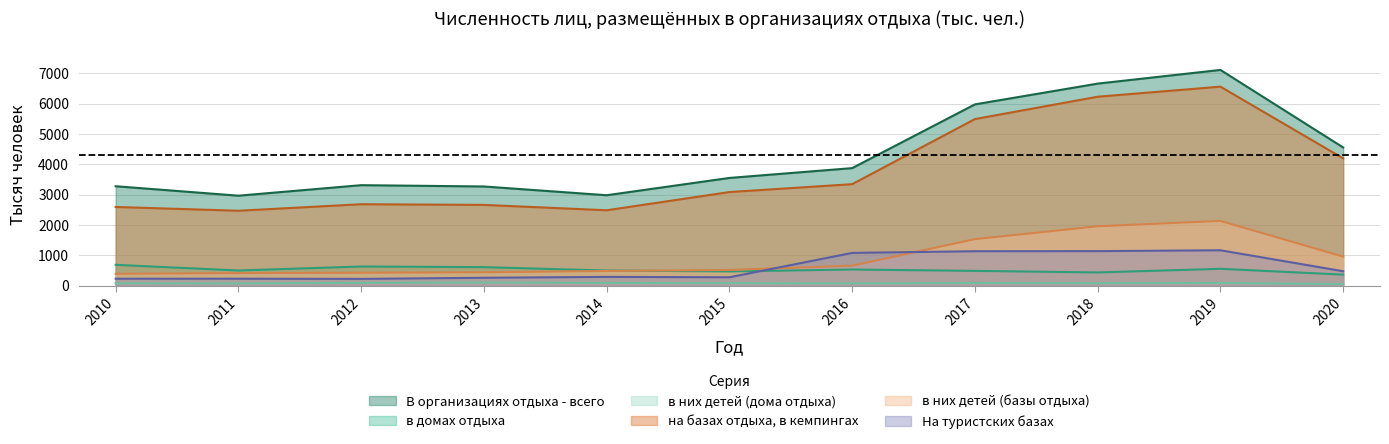

What is the value of the в них детей (дома отдыха) point at the 1st from the left?

74.0